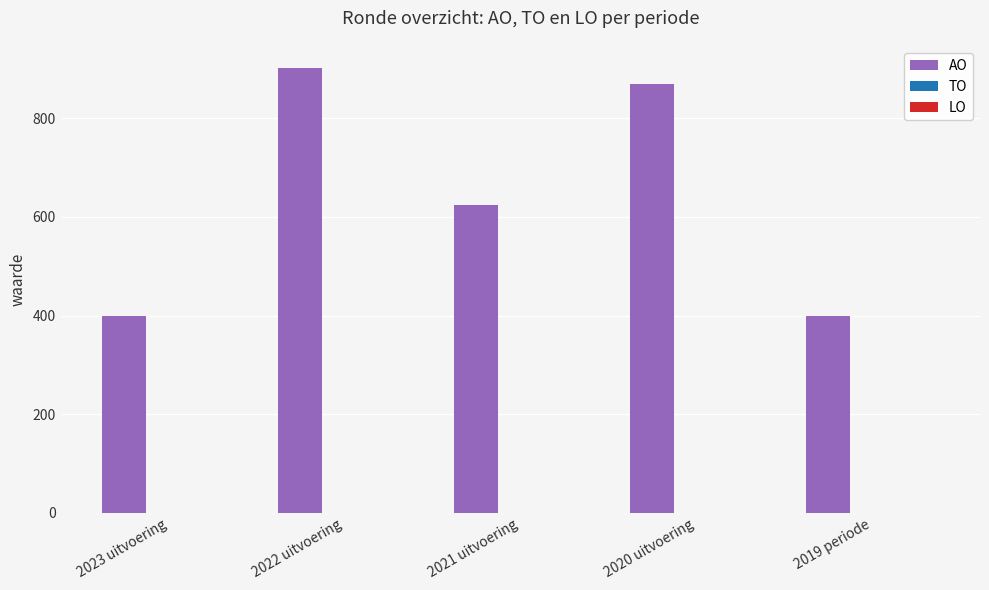

Which has a higher value, 2021 uitvoering or 2022 uitvoering?

2022 uitvoering